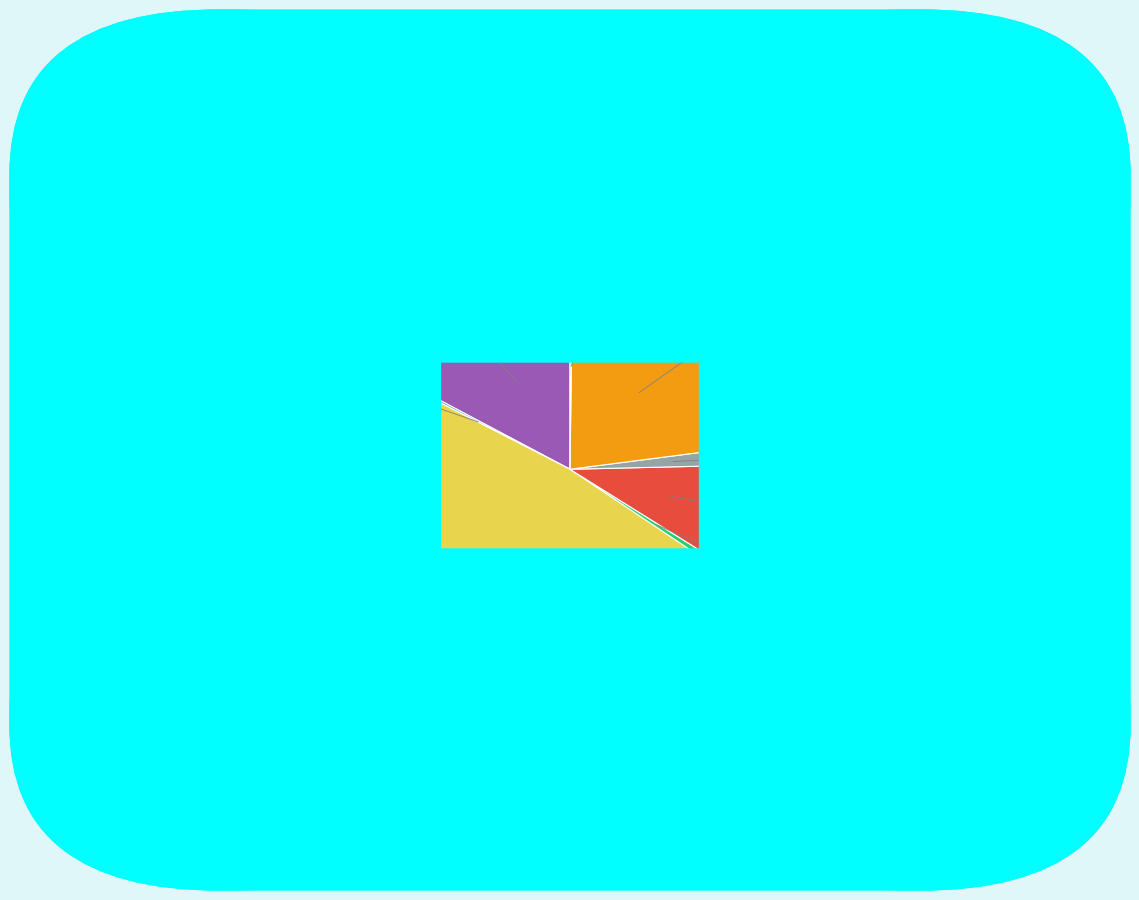

Does any single category account for the majority?

No